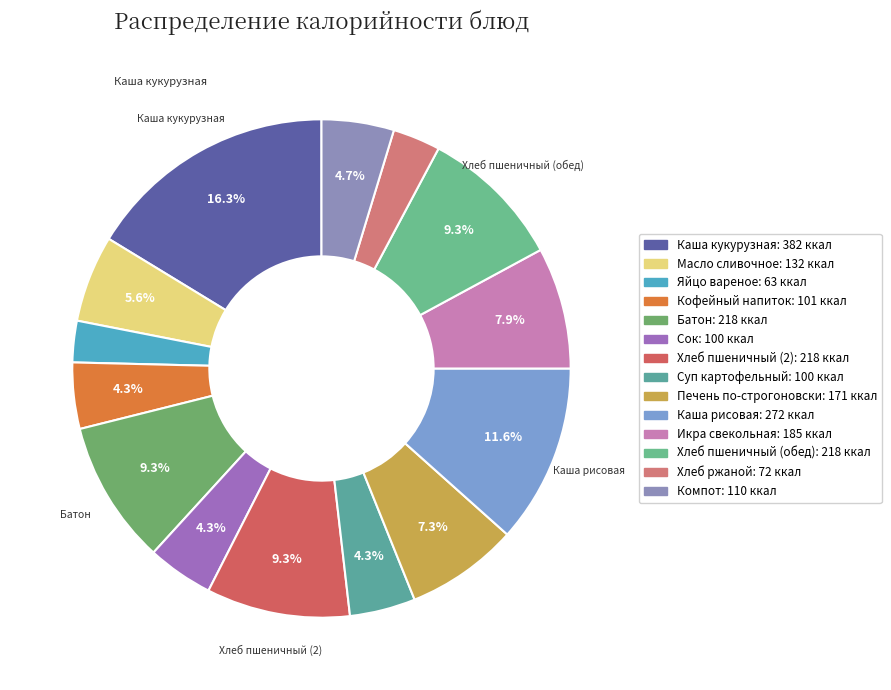

Does any single category account for the majority?

No